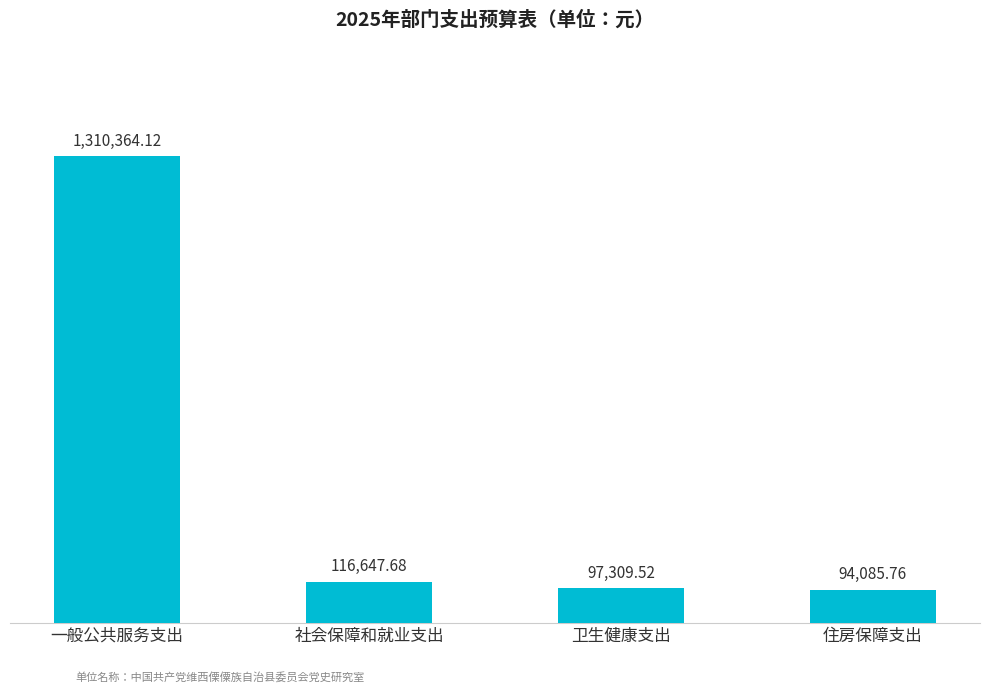

What position from the left is 一般公共服务支出?

1